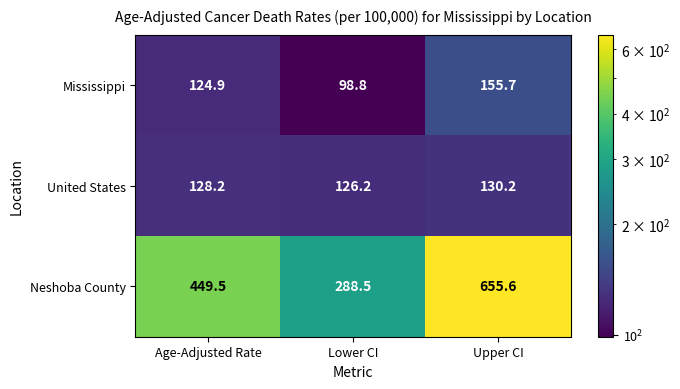

At Upper CI, list the series in order from smallest to largest.

United States, Mississippi, Neshoba County